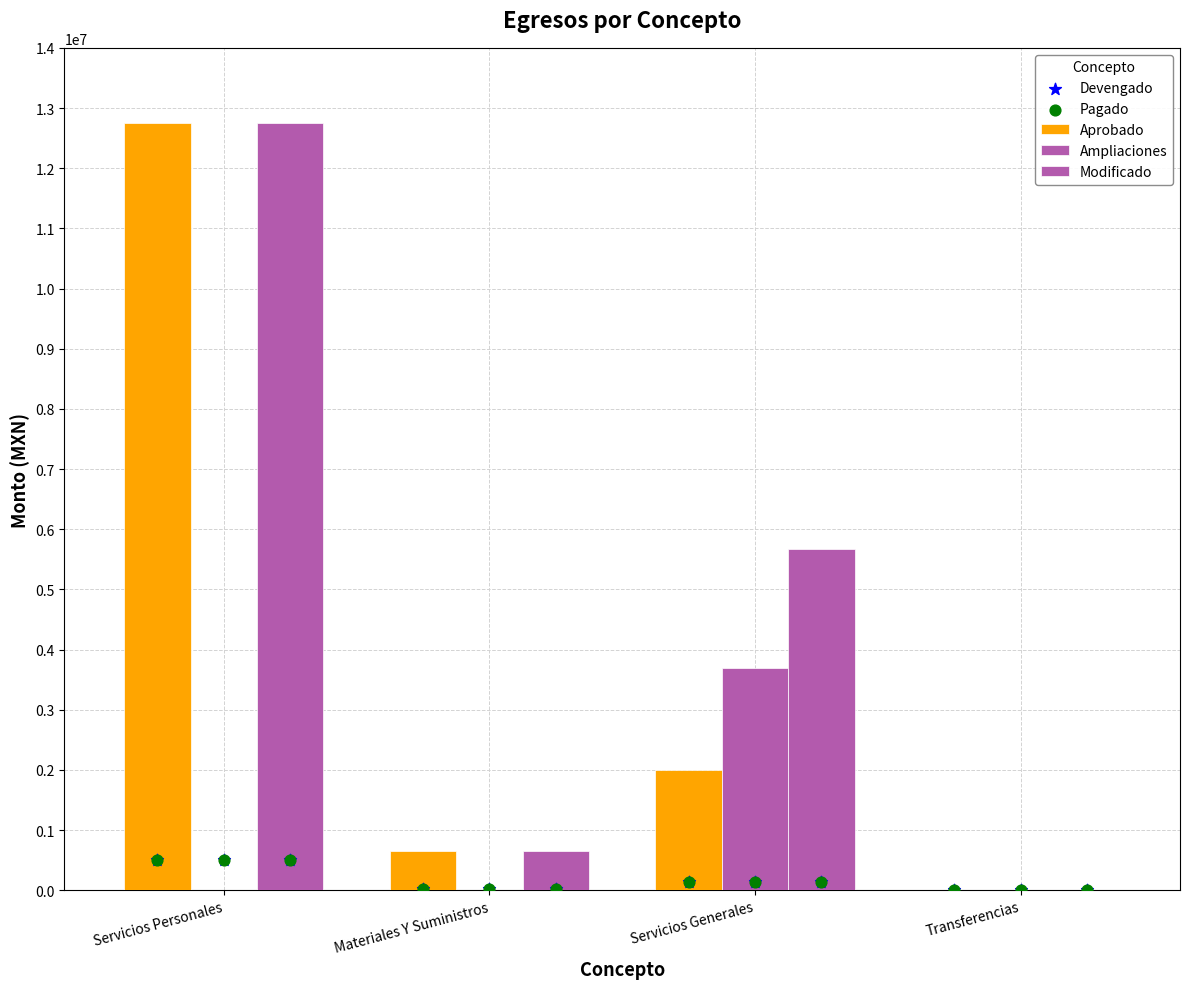

Which series reaches the maximum Y coordinate?

Aprobado